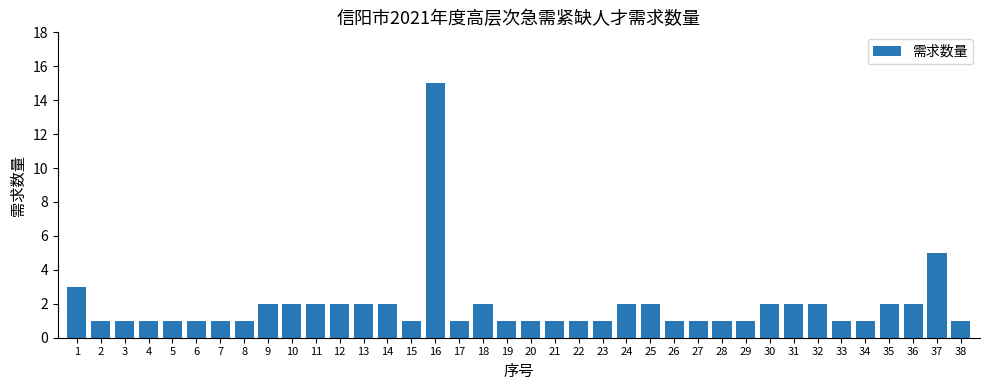

Is it true that the value at 28 is 1?

True